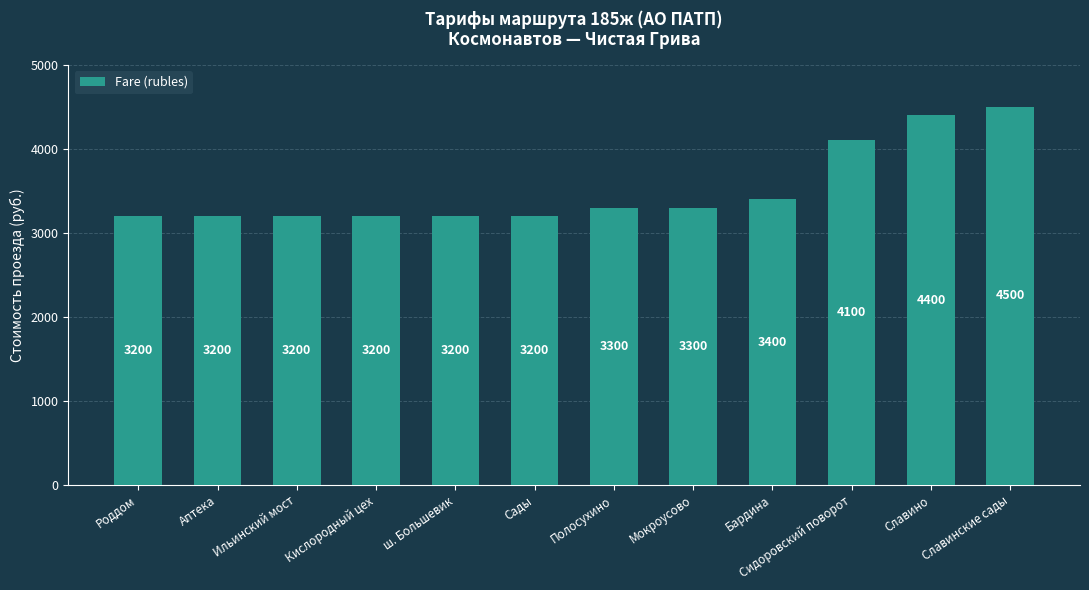

Does the chart contain any negative values?

No